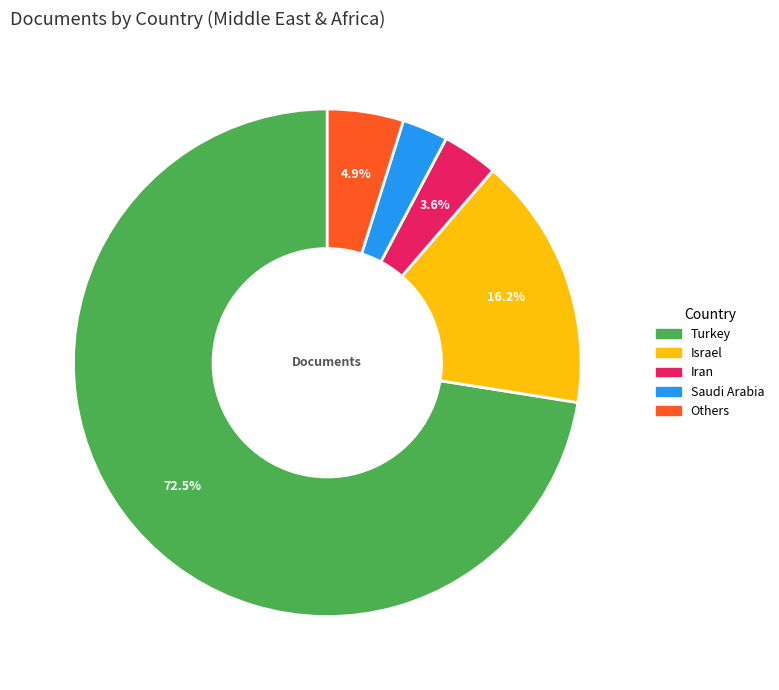

Does any single category account for the majority?

Yes